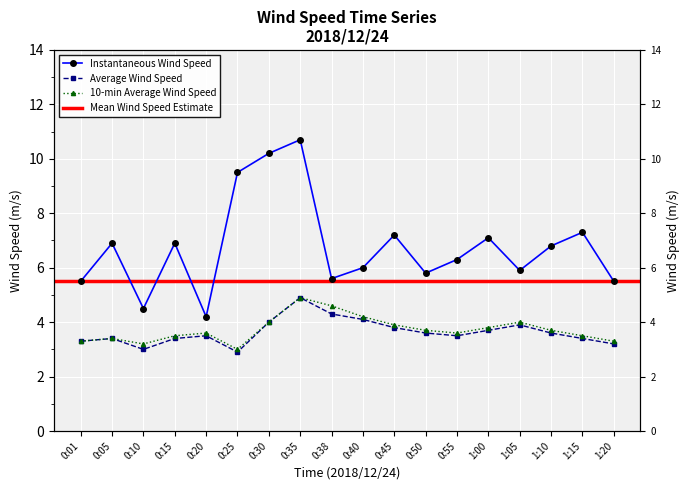

Reading right to left, what are all the values shown in this chart?

Instantaneous Wind Speed: 5.5	7.3	6.8	5.9	7.1	6.3	5.8	7.2	6.0	5.6	10.7	10.2	9.5	4.2	6.9	4.5	6.9	5.5
Average Wind Speed: 3.2	3.4	3.6	3.9	3.7	3.5	3.6	3.8	4.1	4.3	4.9	4.0	2.9	3.5	3.4	3.0	3.4	3.3
10-min Average Wind Speed: 3.3	3.5	3.7	4.0	3.8	3.6	3.7	3.9	4.2	4.6	4.9	4.0	3.0	3.6	3.5	3.2	3.4	3.3